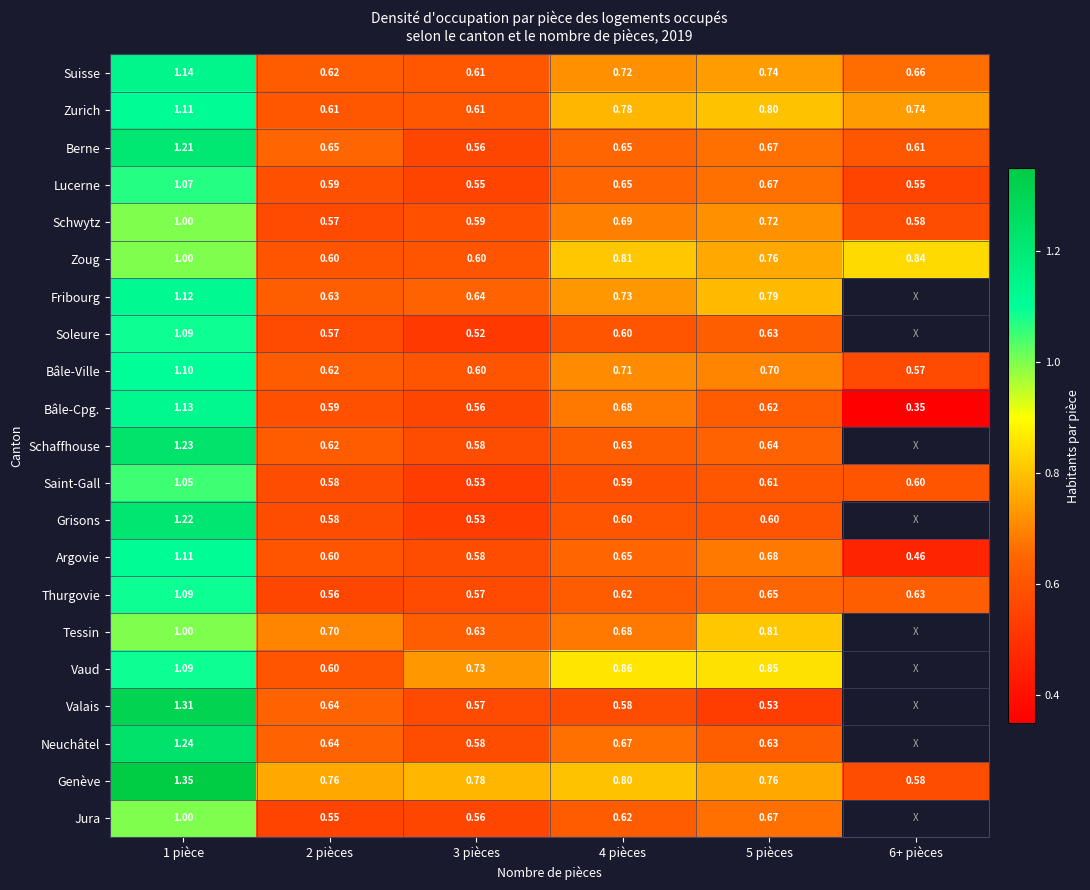

Is the value of Vaud at 1 pièce greater than the value of Saint-Gall at 6+ pièces?

Yes